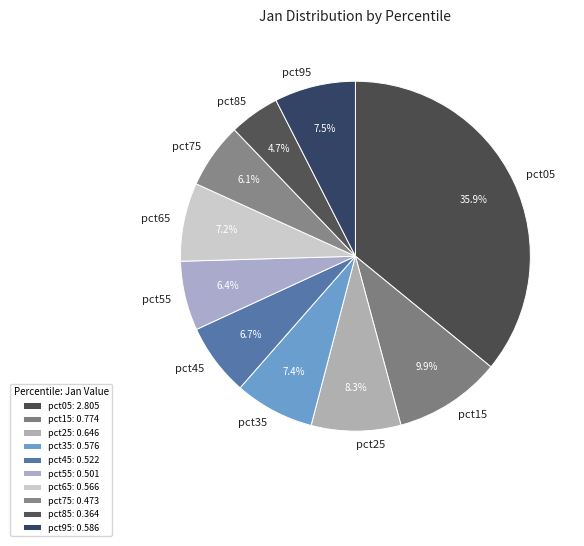

What percentage do pct65 and pct85 together represent?

11.9%